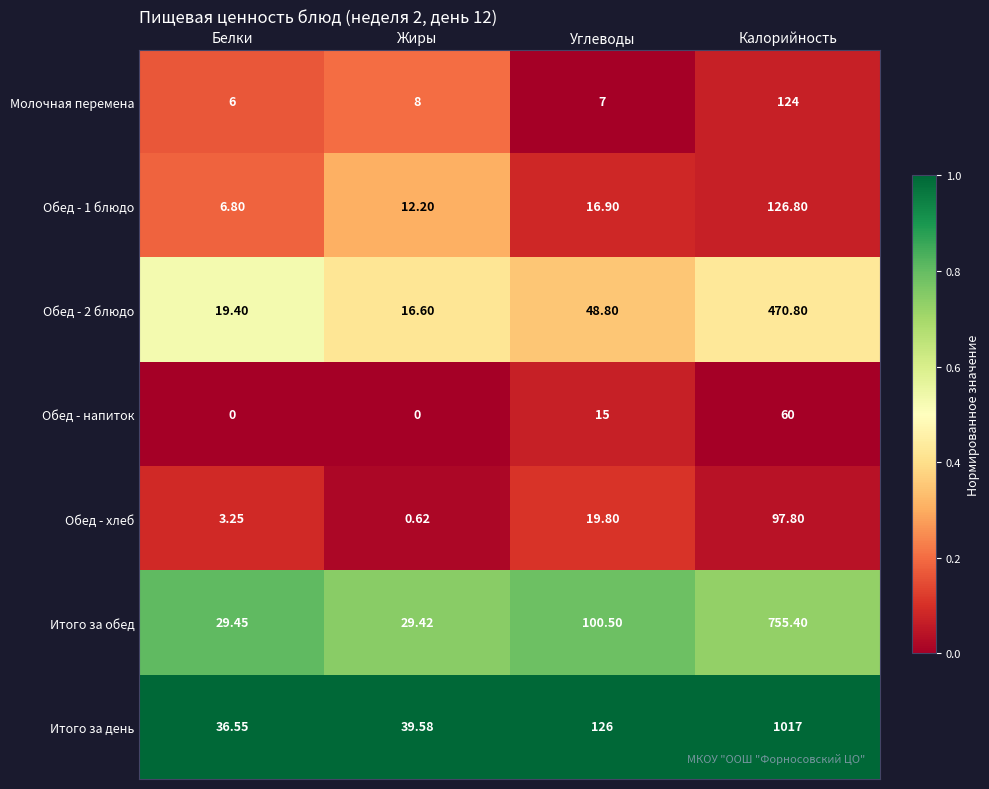

Which series has the largest total across all categories?

Итого за день